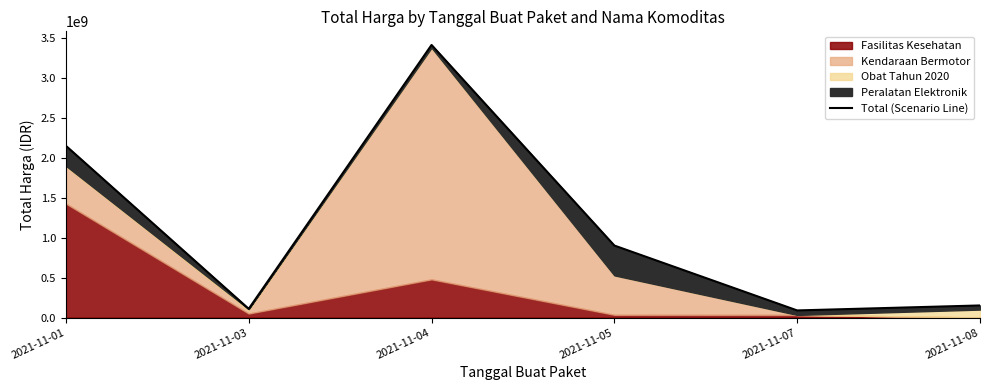

List the labels in order of value, smallest first.

2021-11-07, 2021-11-03, 2021-11-08, 2021-11-05, 2021-11-01, 2021-11-04